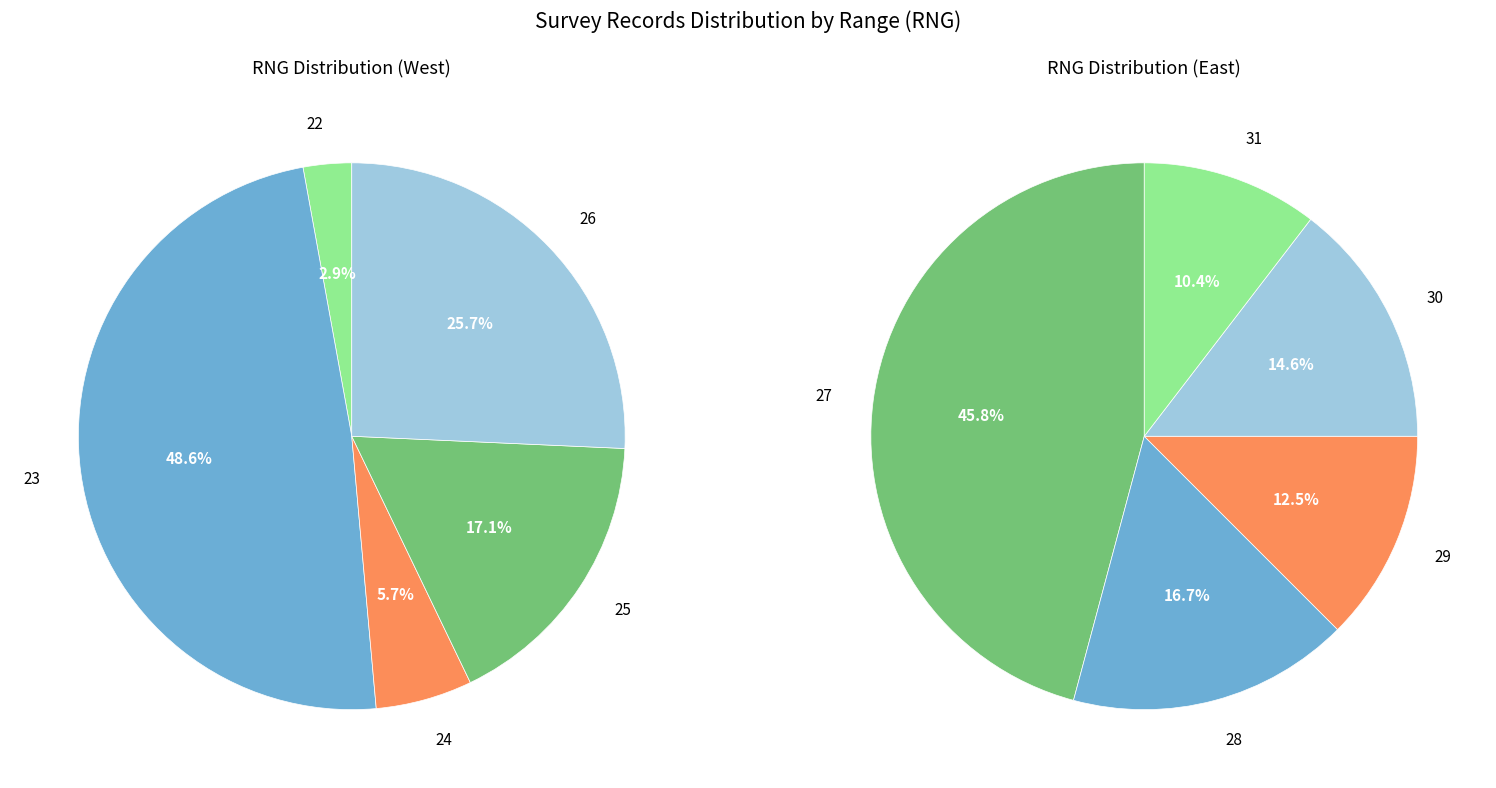

Between 22 and 29, which is larger?

29